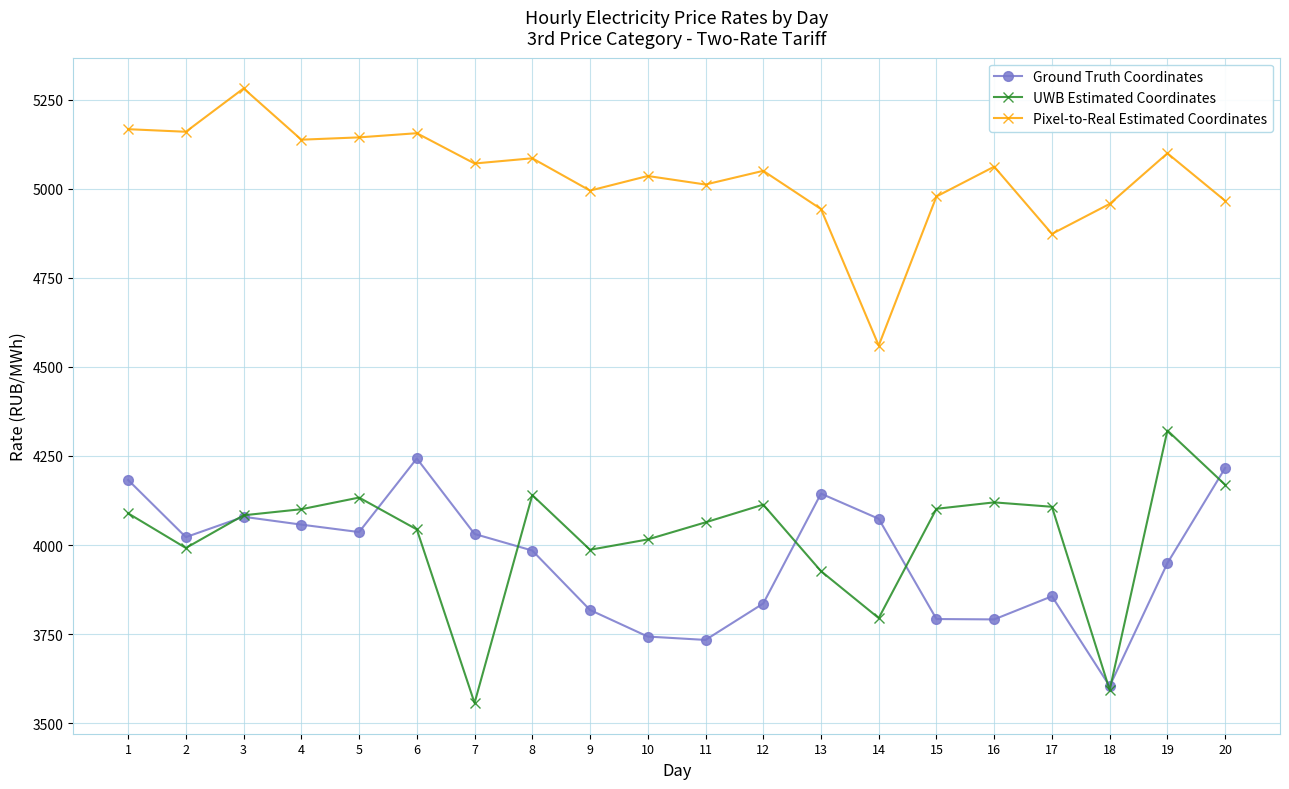

Is this an area chart (filled region under the line)?

No